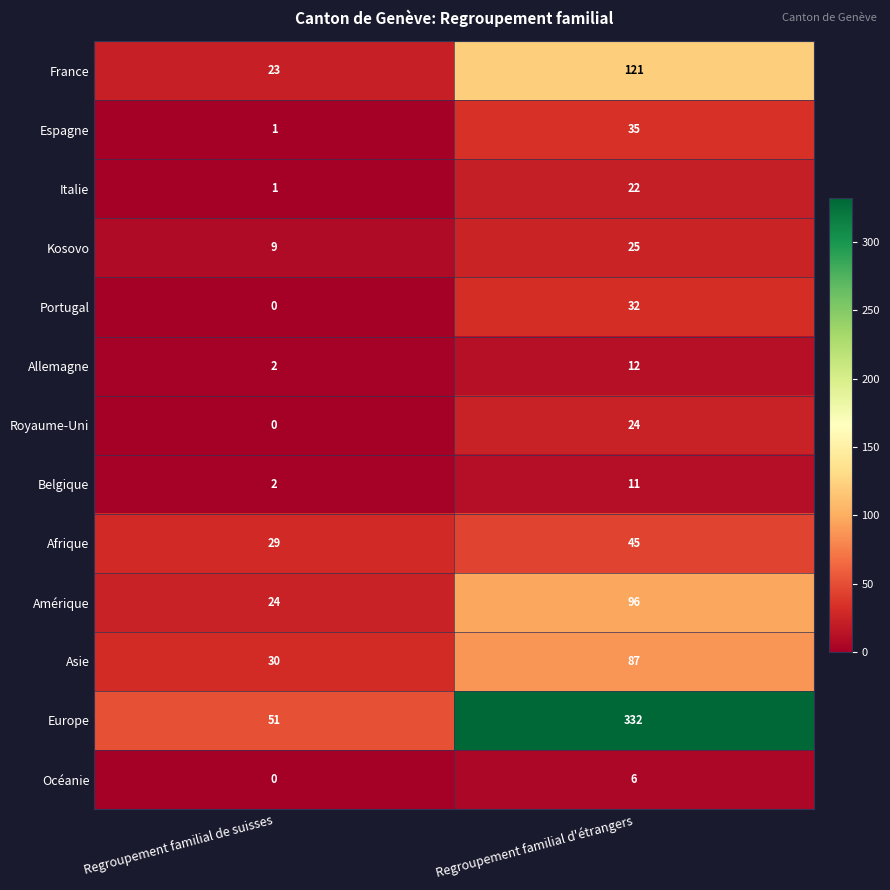

At which label does Asie reach its peak?

Regroupement familial d'étrangers